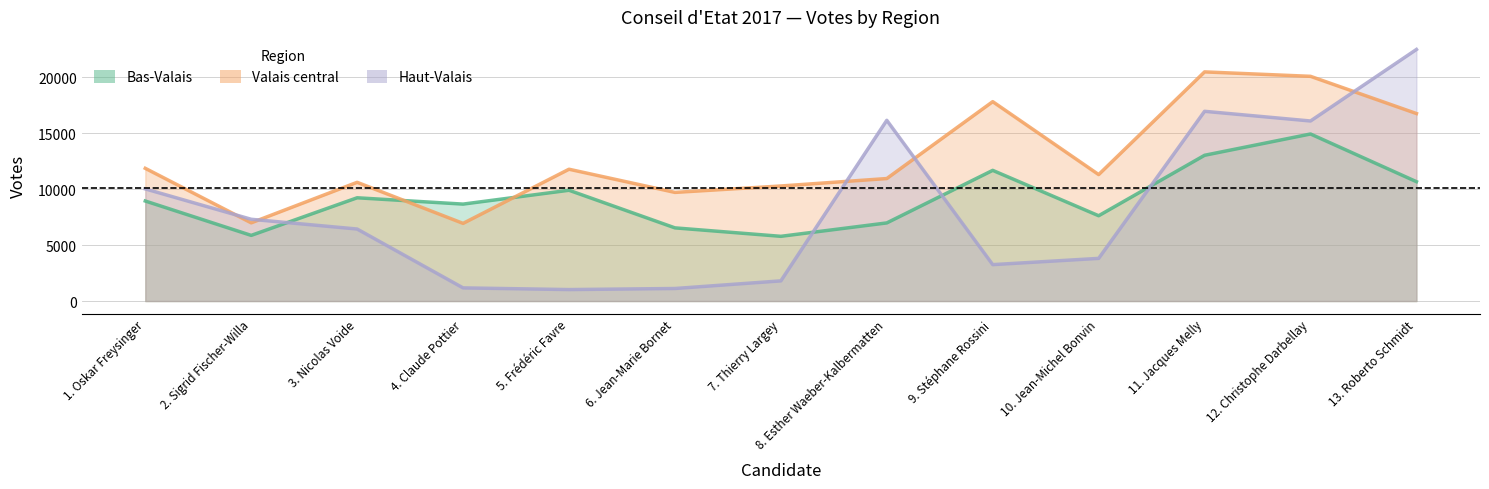

What is the label of the 10th point from the left?

10. Jean-Michel Bonvin